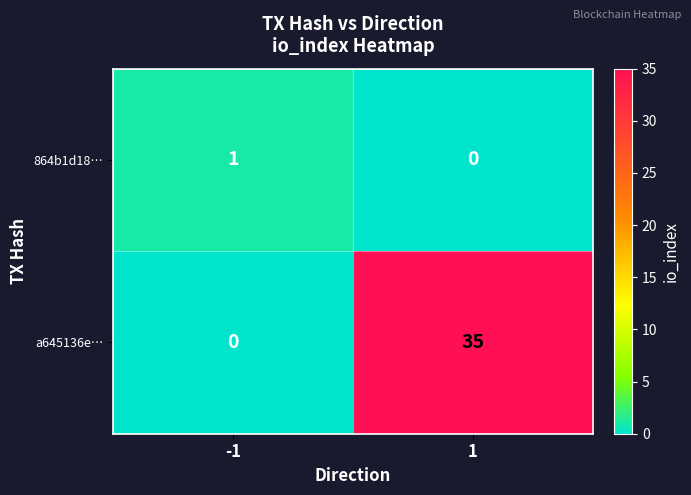

Between -1 and 1, which series saw the biggest shift?

a645136e…